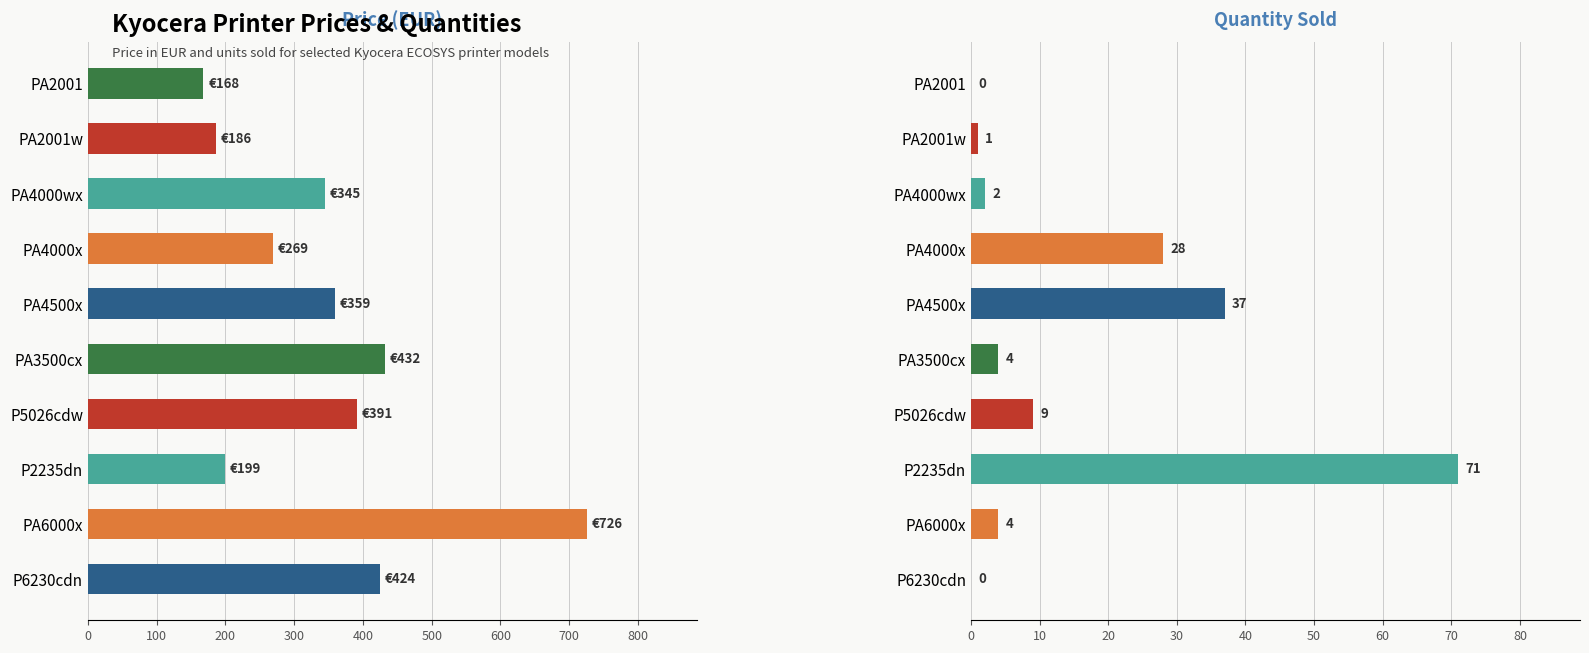

The Price series shows 295.4 at PA2001w. True or false?

False